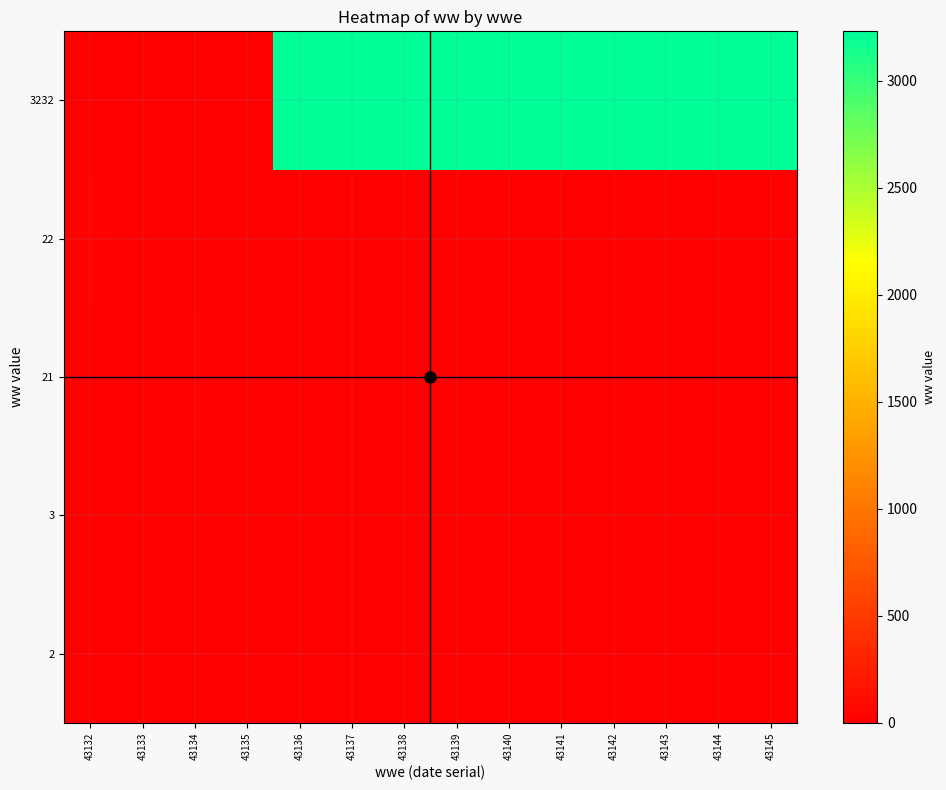

Which series changed the most between 43133 and 43145?

3232